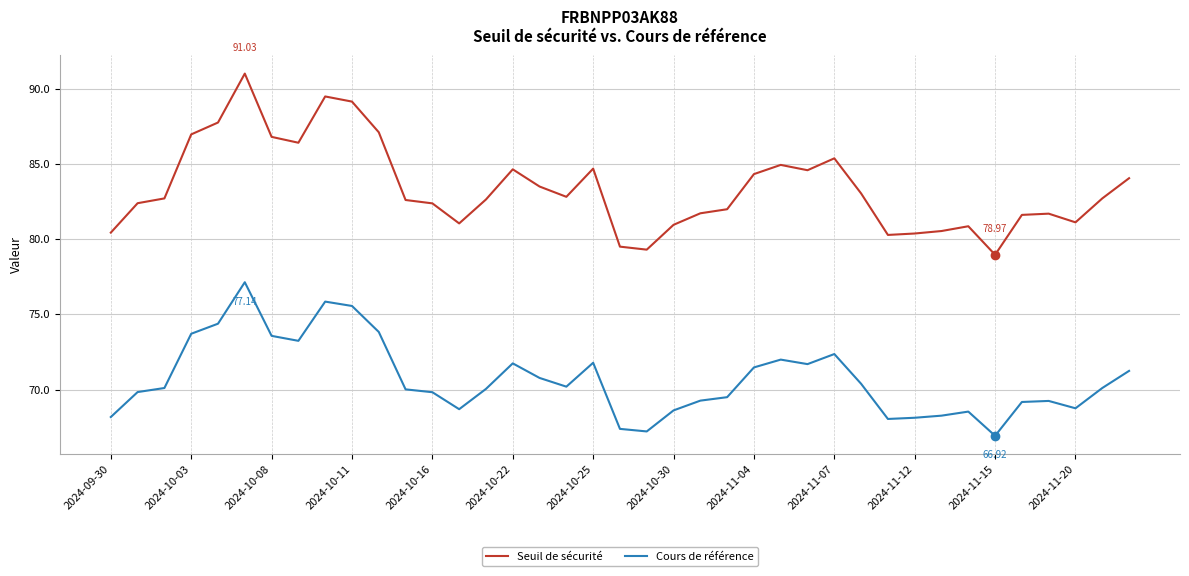

How many distinct data groups are displayed?

2